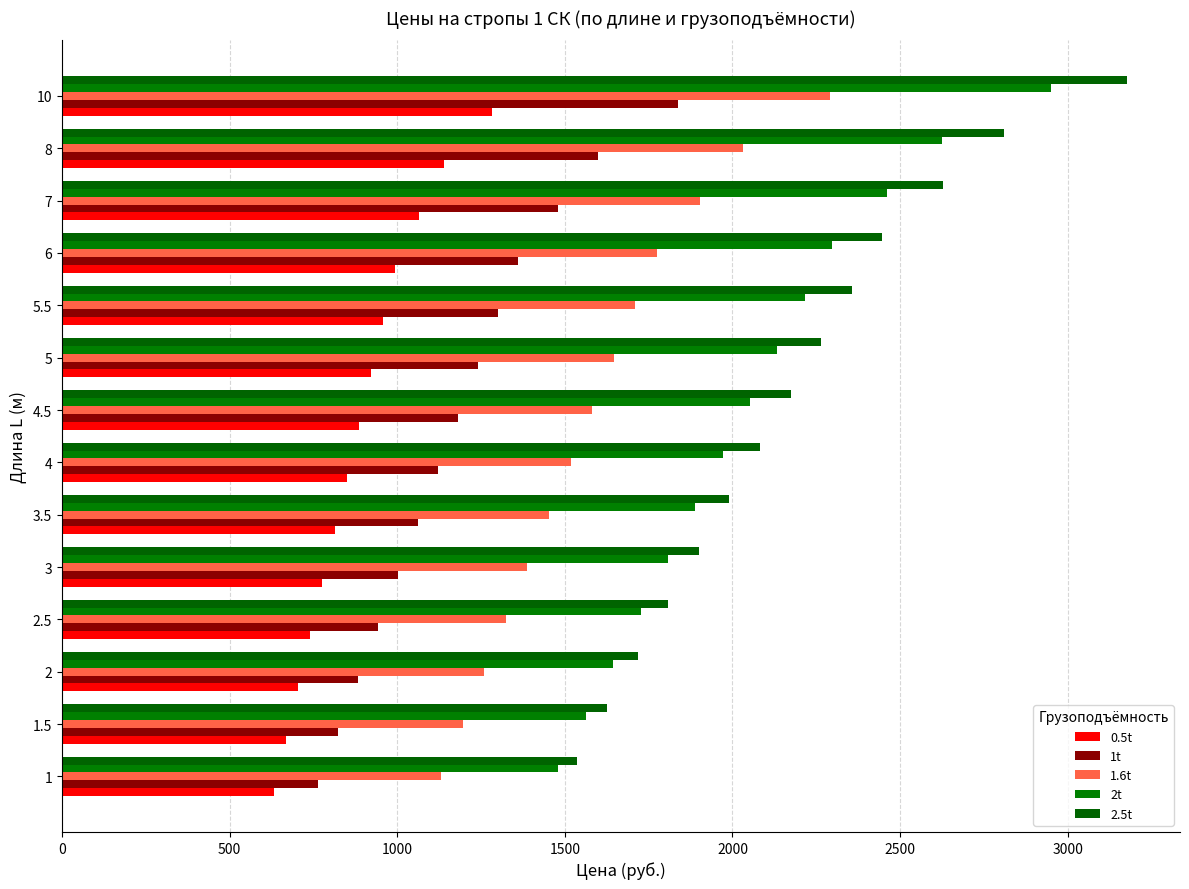

How many values in the 2t series are below 2053?

7